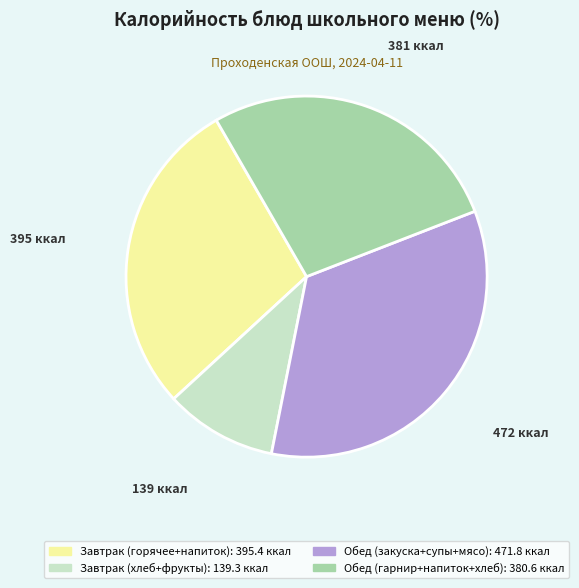

Is there a majority slice in this chart?

No